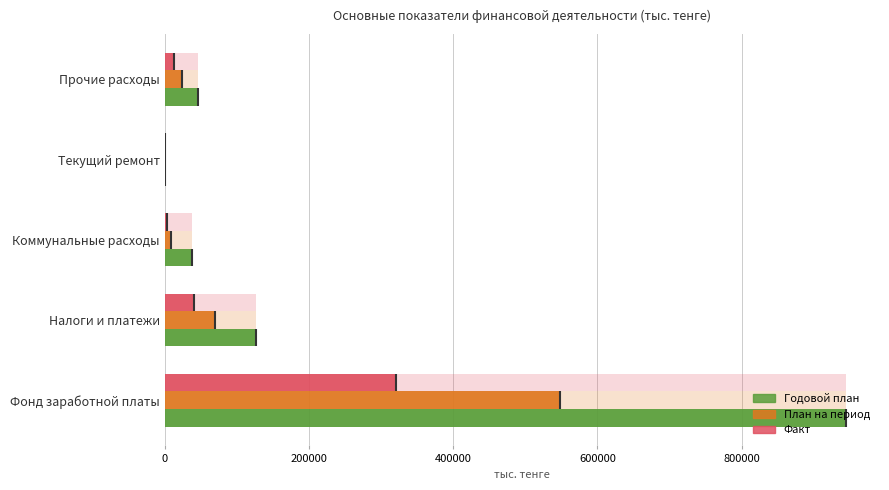

What is the difference between the maximum and minimum values in the План на период series?

547908.8